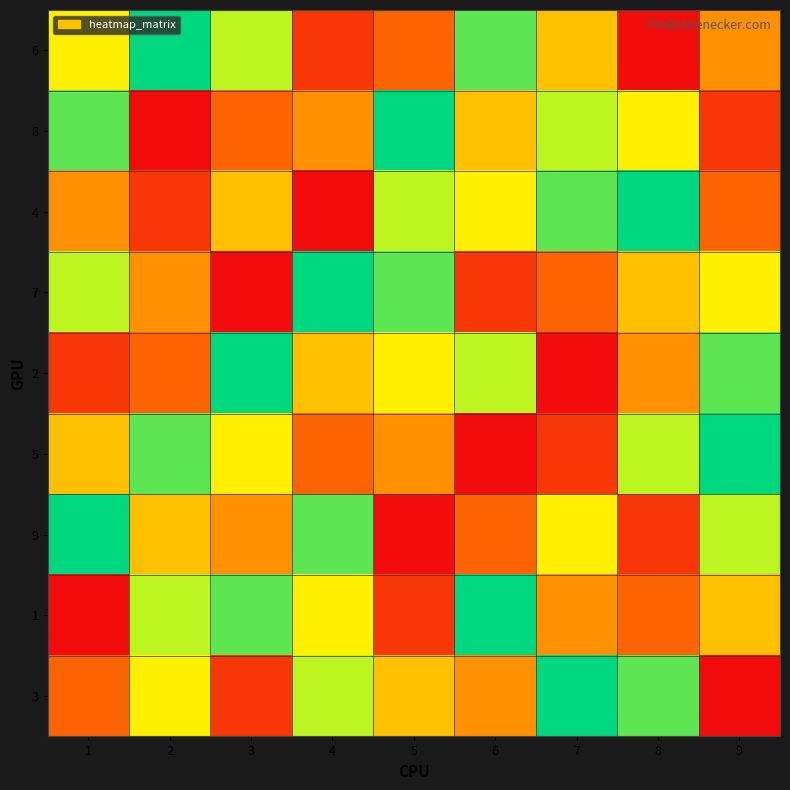

What is the spread (max minus min) of values at 7?

8